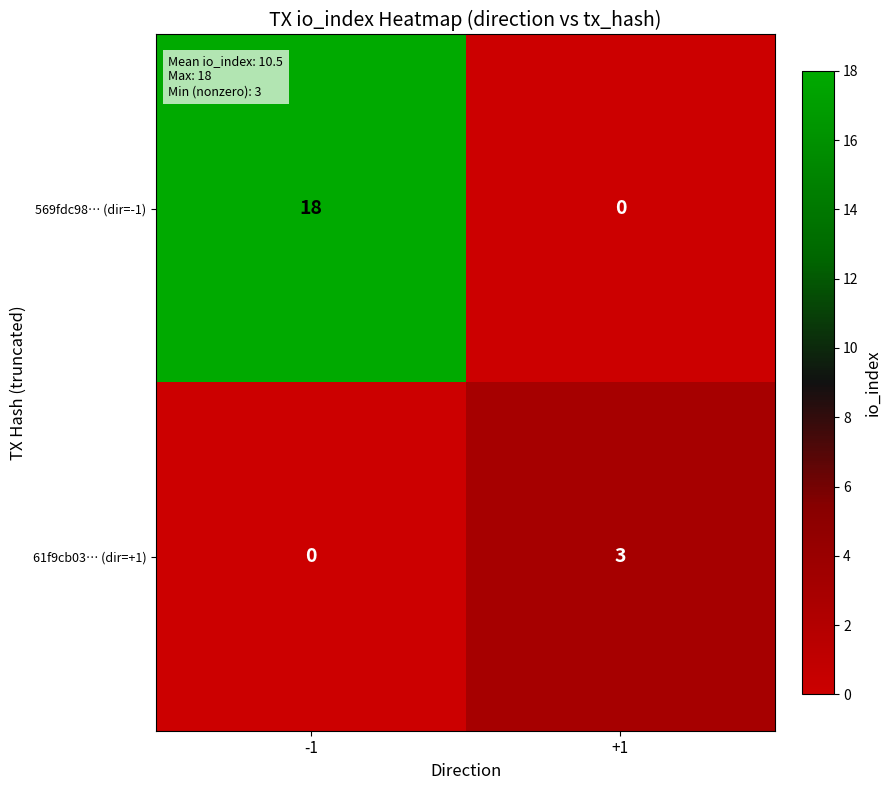

The 61f9cb03… (dir=+1) series shows 3 at +1. True or false?

True